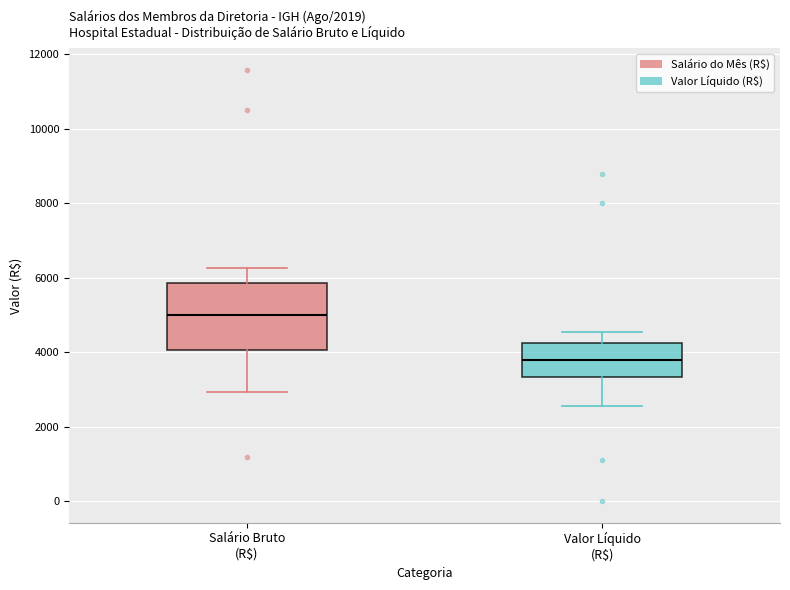

Which box's median line is the highest?

Salário Bruto (R$)